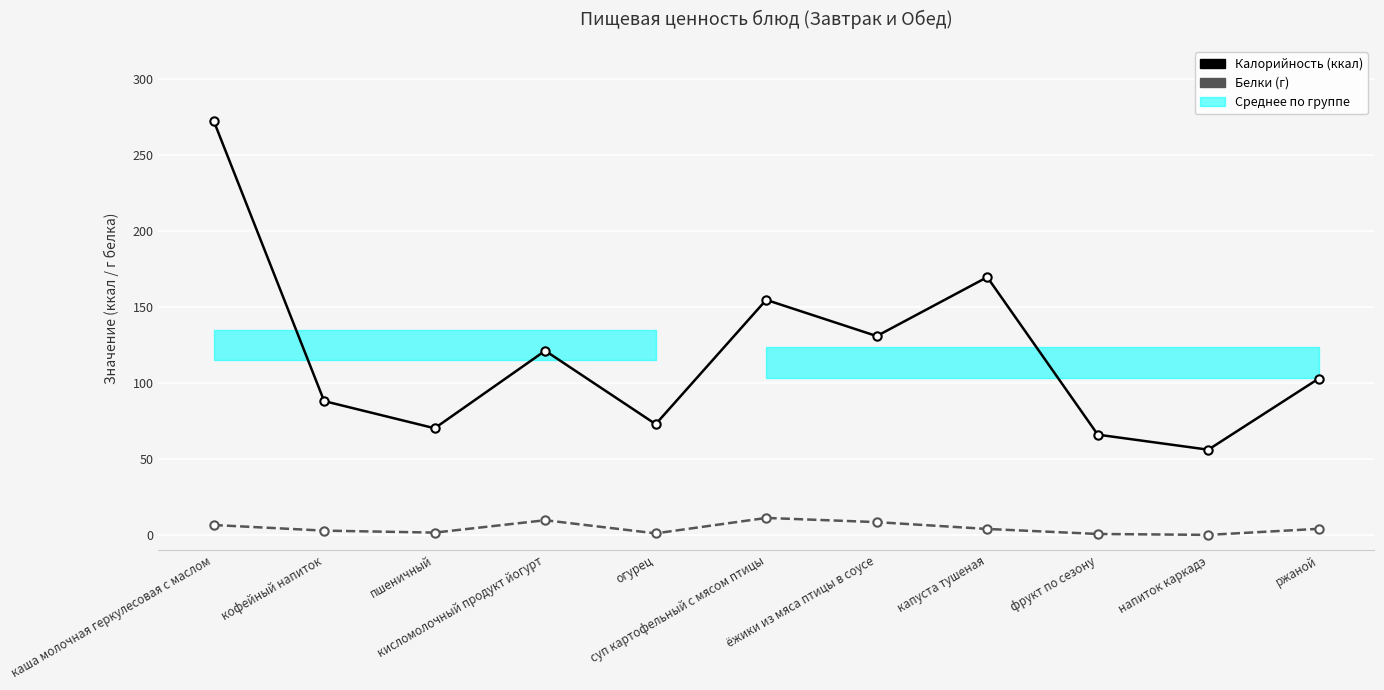

Reading left to right, transcribe all the data shown in this chart.

Калорийность (ккал): каша молочная геркулесовая с маслом=272.8	кофейный напиток=88.1	пшеничный=70.2	кисломолочный продукт йогурт=121.3	огурец=72.9	суп картофельный с мясом птицы=154.7	ёжики из мяса птицы в соусе=130.9	капуста тушеная=169.7	фрукт по сезону=66.0	напиток каркадэ=56.1	ржаной=103.0
Белки (г): каша молочная геркулесовая с маслом=6.5	кофейный напиток=2.8	пшеничный=1.5	кисломолочный продукт йогурт=9.7	огурец=1.0	суп картофельный с мясом птицы=11.2	ёжики из мяса птицы в соусе=8.4	капуста тушеная=3.9	фрукт по сезону=0.6	напиток каркадэ=0.0	ржаной=4.0